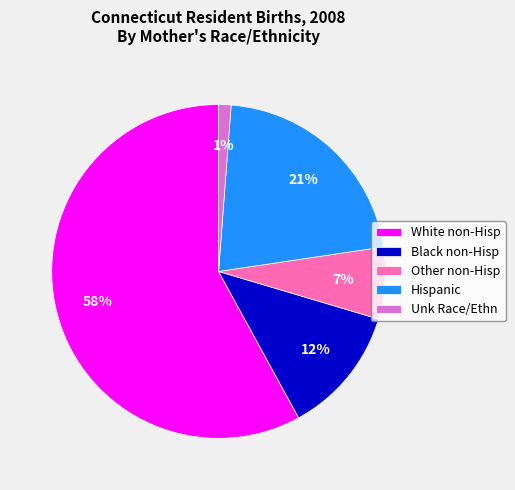

How many slices are in this pie chart?

5